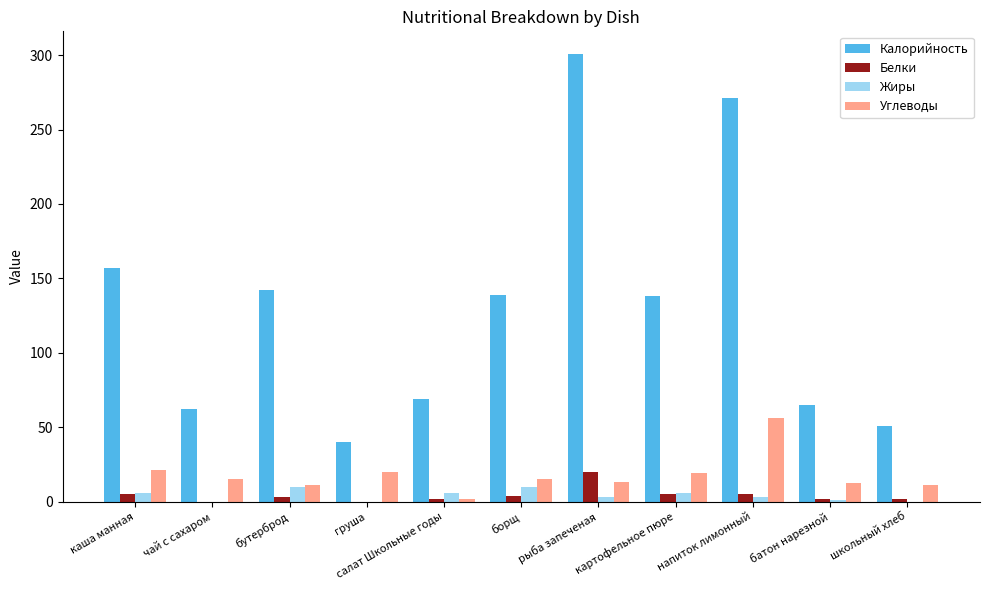

True or false: Углеводы has a value of 7.8 at картофельное пюре.

False